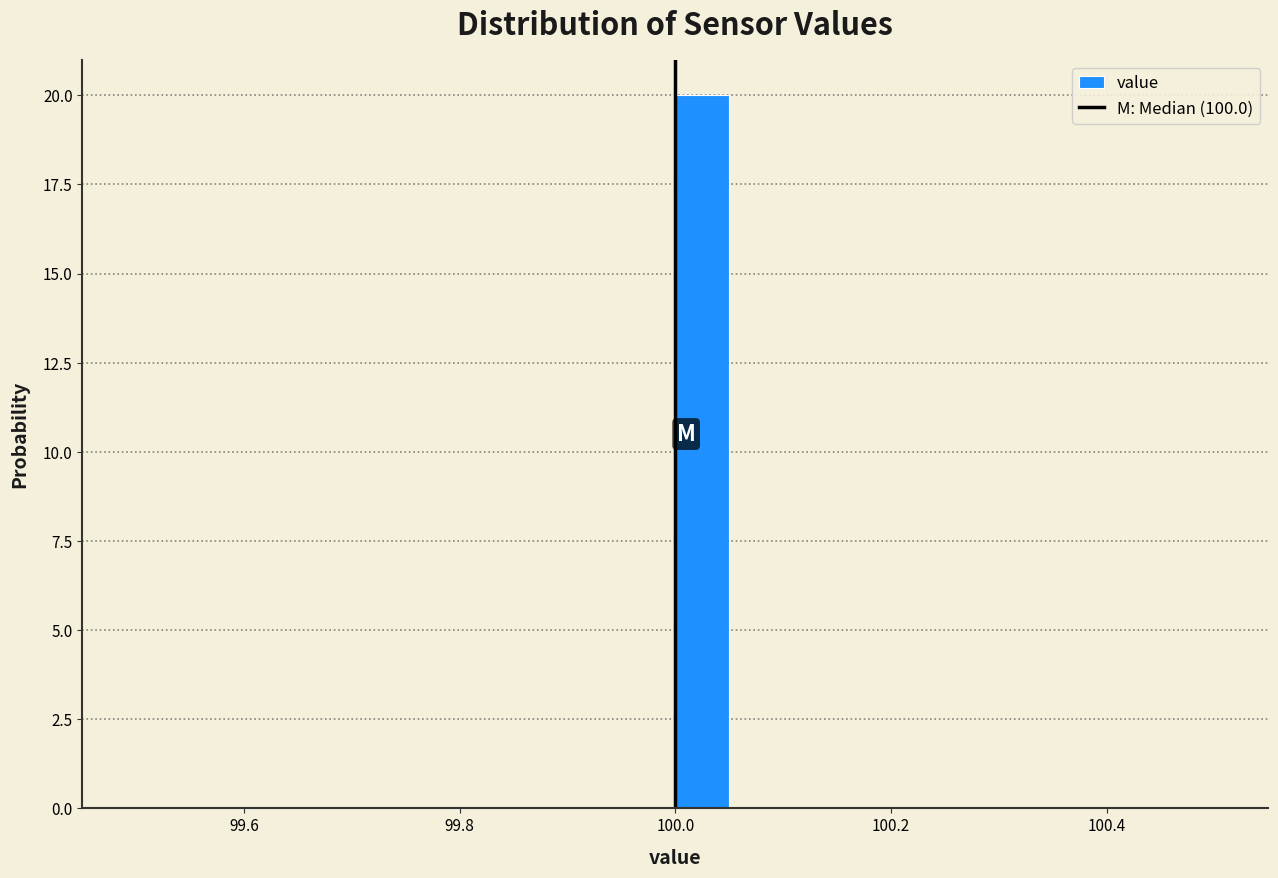

Read against the x-axis, roughly where is the centre of the tallest bar?

100.02